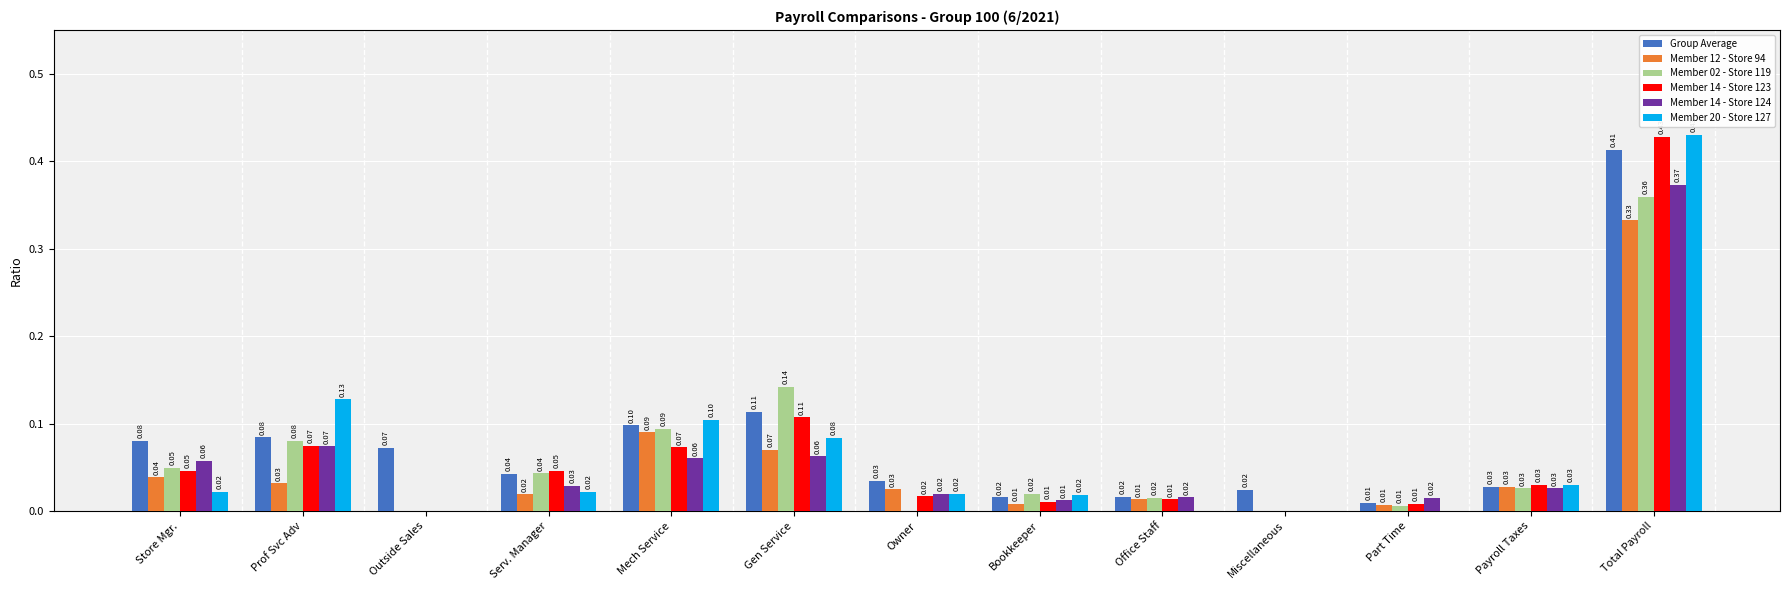

The value of Group Average at Office Staff is 0.0. True or false?

True